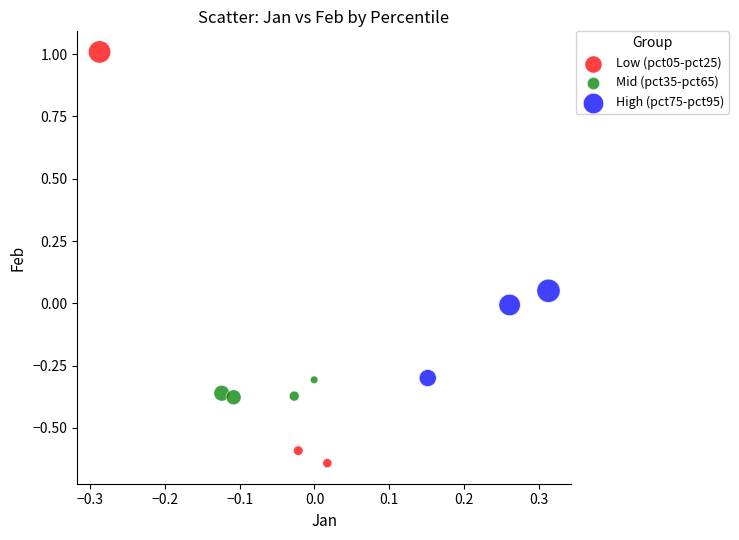

Which series has the widest spread of Y values?

Low (pct05-pct25)